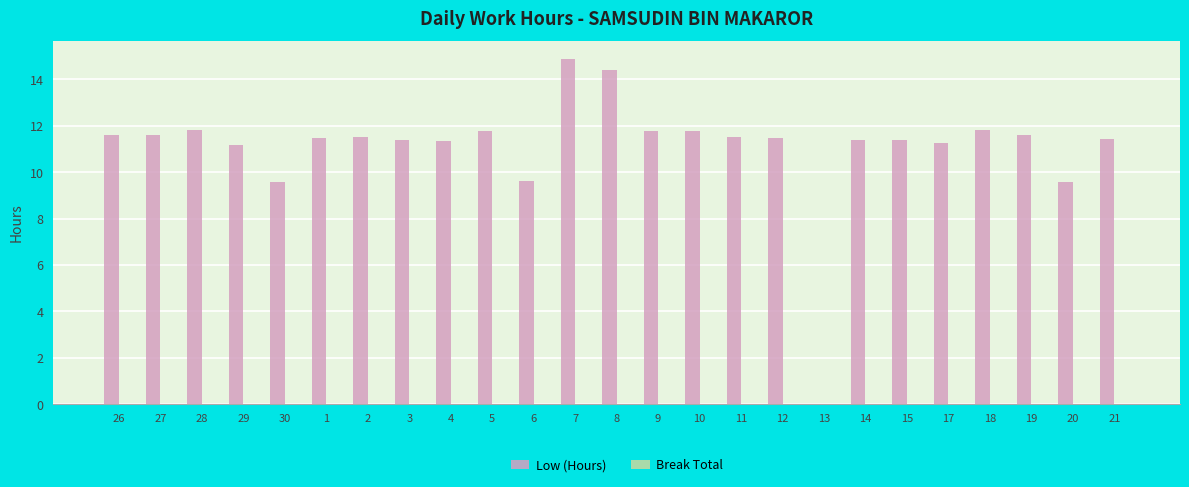

Is it true that the value at 11 is 11.5?

True